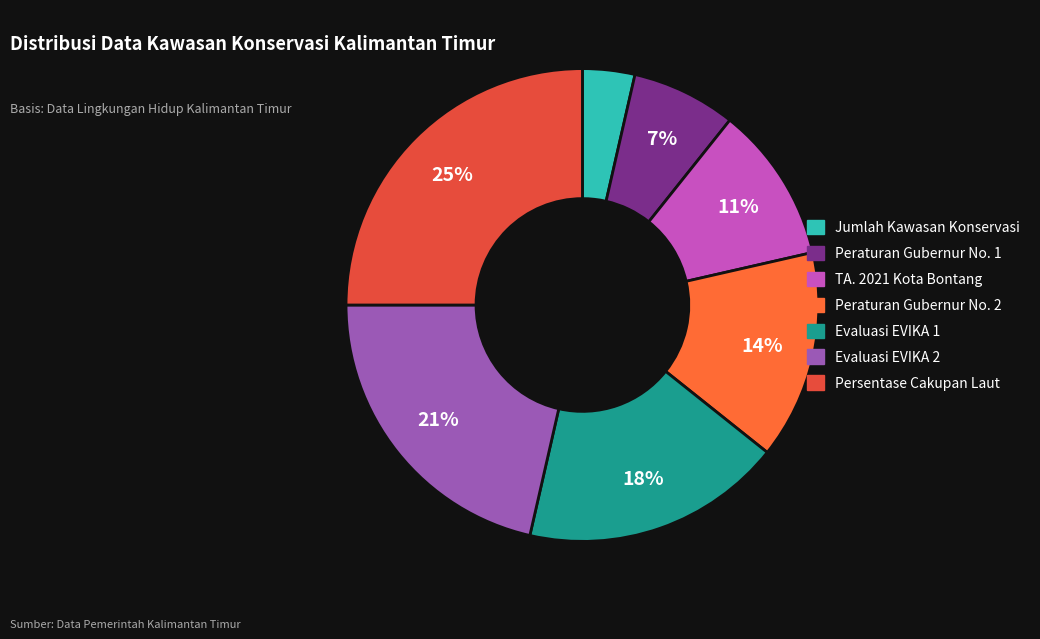

What is the ratio of the value at Peraturan Gubernur No. 1 to the value at Peraturan Gubernur No. 2?

0.5